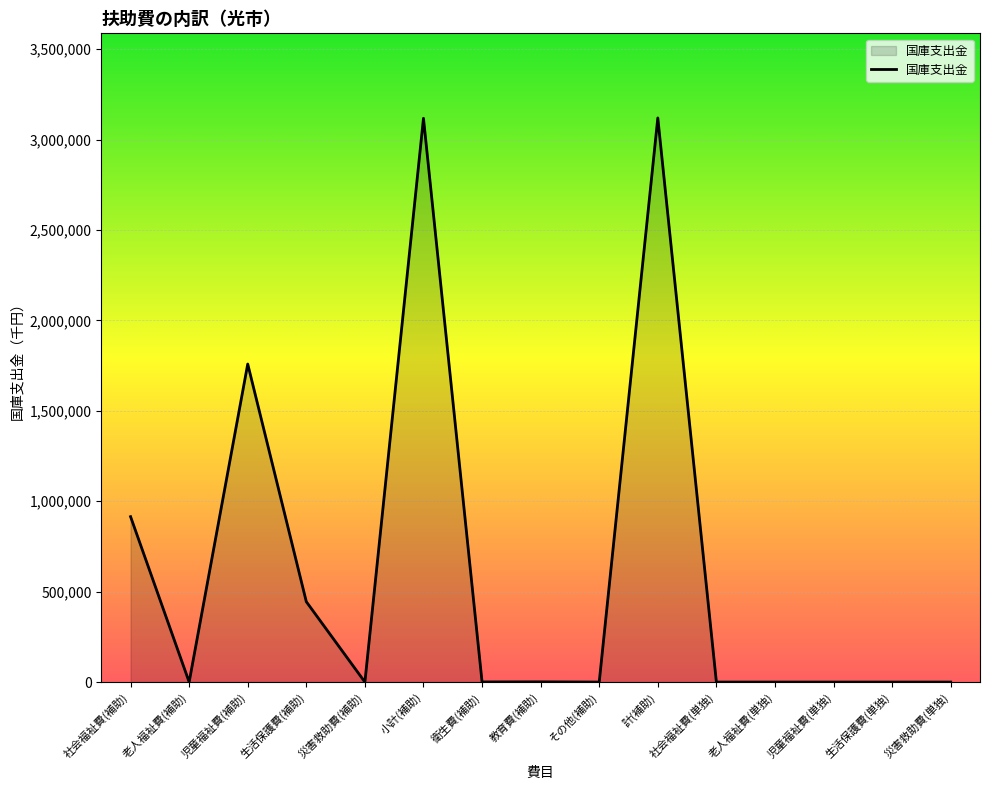

What is the greatest value displayed?

3119414